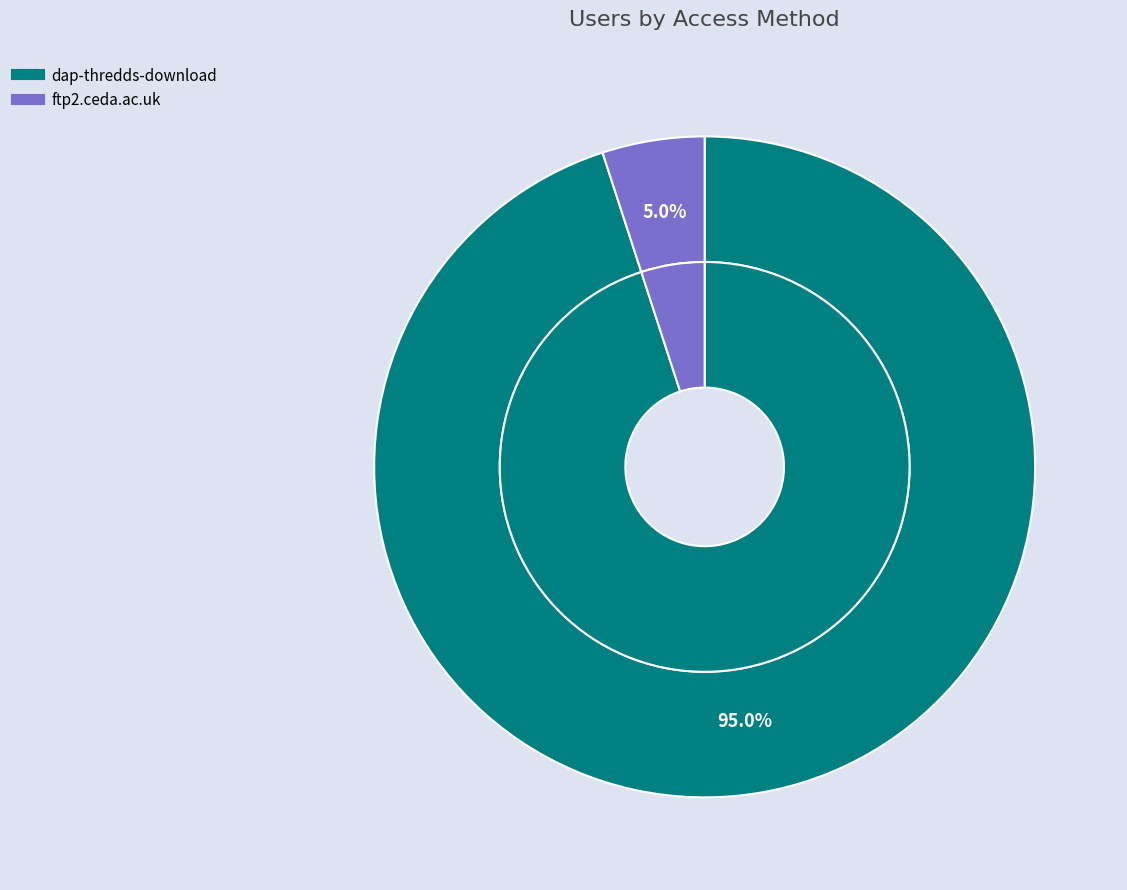

Rank the categories by value from highest to lowest.

dap-thredds-download, ftp2.ceda.ac.uk